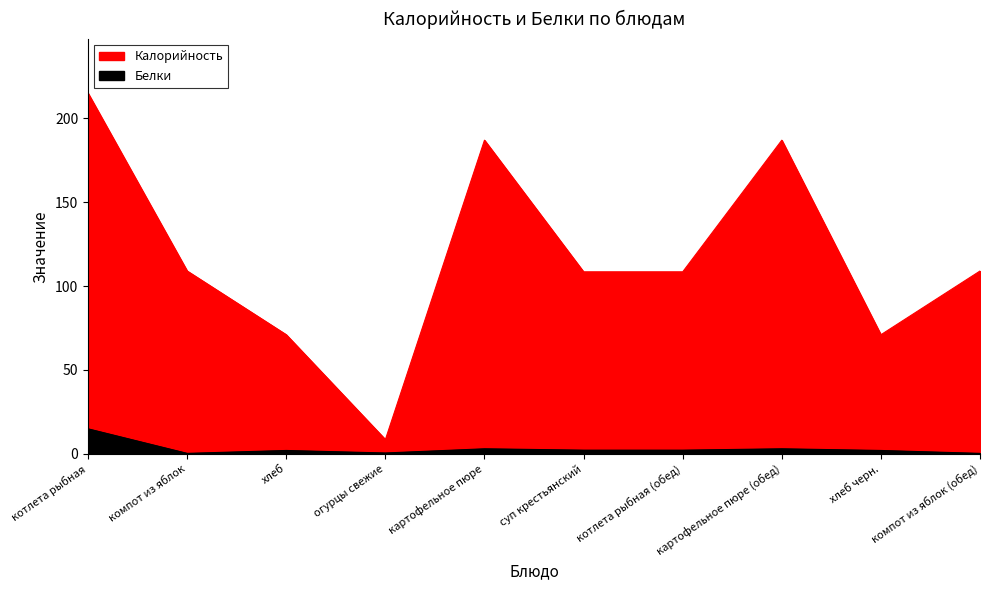

Reading left to right, list all the values displayed in this chart.

Калорийность: котлета рыбная=215.0	компот из яблок=109.0	хлеб=71.0	огурцы свежие=8.5	картофельное пюре=187.0	суп крестьянский=108.5	котлета рыбная (обед)=108.5	картофельное пюре (обед)=187.0	хлеб черн.=71.0	компот из яблок (обед)=109.0
Белки: котлета рыбная=14.9	компот из яблок=0.3	хлеб=2.0	огурцы свежие=0.5	картофельное пюре=3.0	суп крестьянский=2.2	котлета рыбная (обед)=2.2	картофельное пюре (обед)=3.0	хлеб черн.=2.0	компот из яблок (обед)=0.3